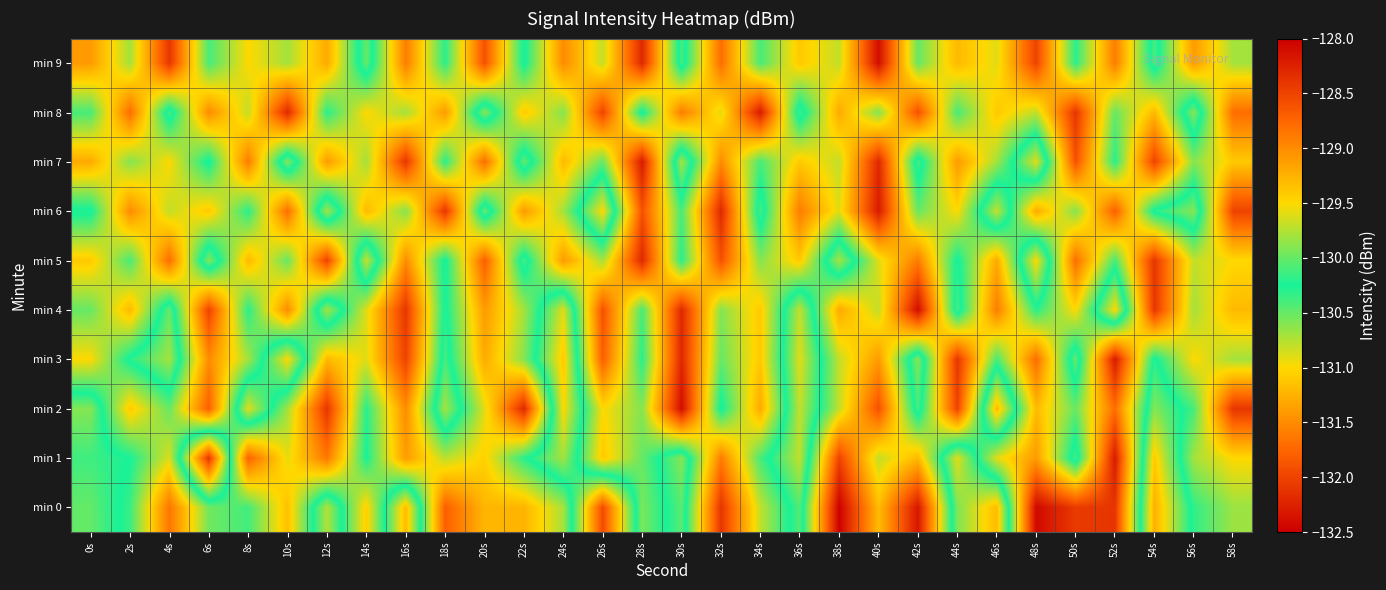

What is the total value across all series at 18s?

-1307.0